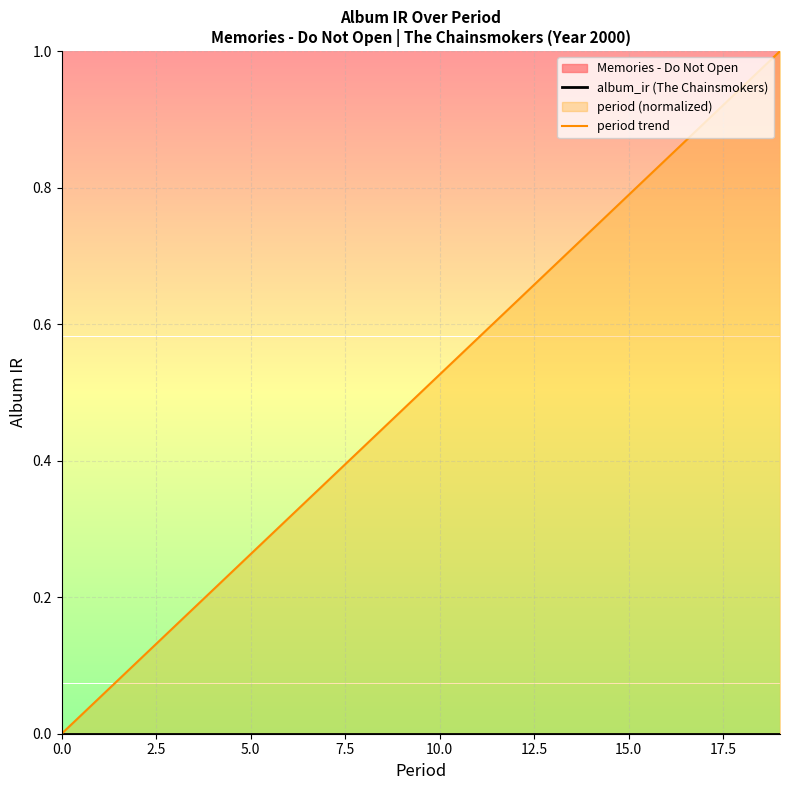

What is the label of the 15th point from the right?

5.0